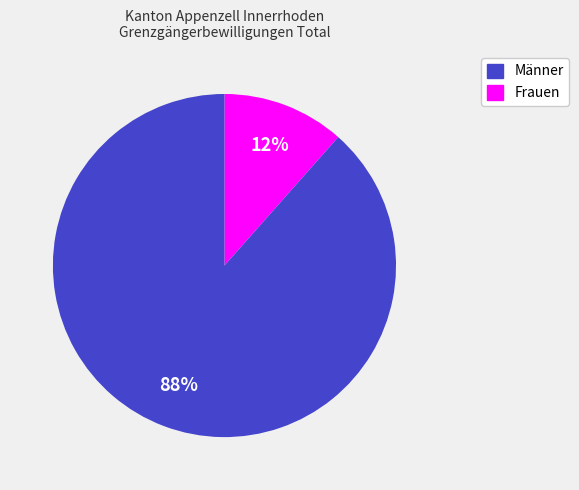

Count the number of slices in the pie.

2